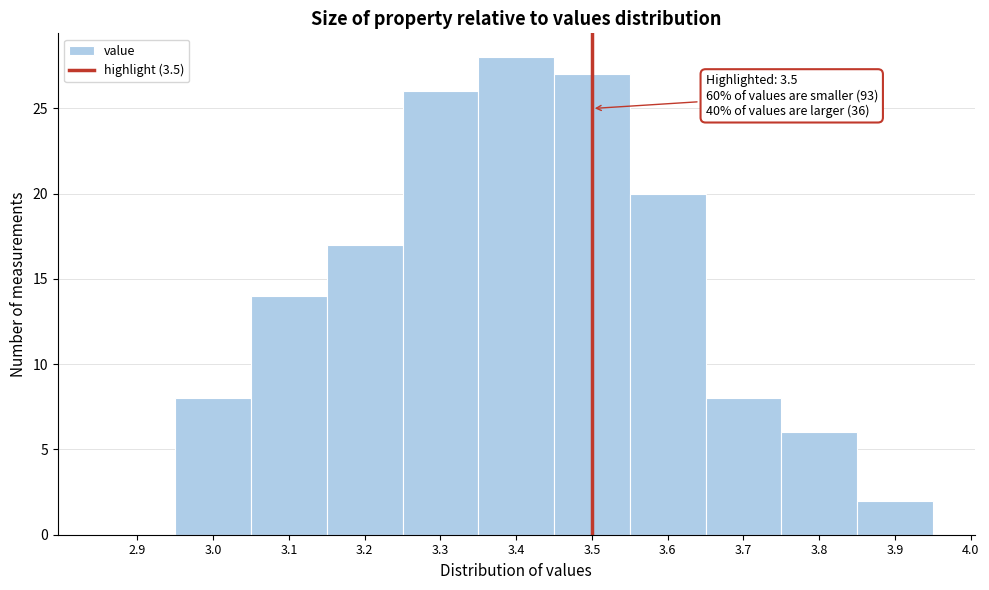

Over which range of the x-axis is the bar tallest?

3.35 to 3.45